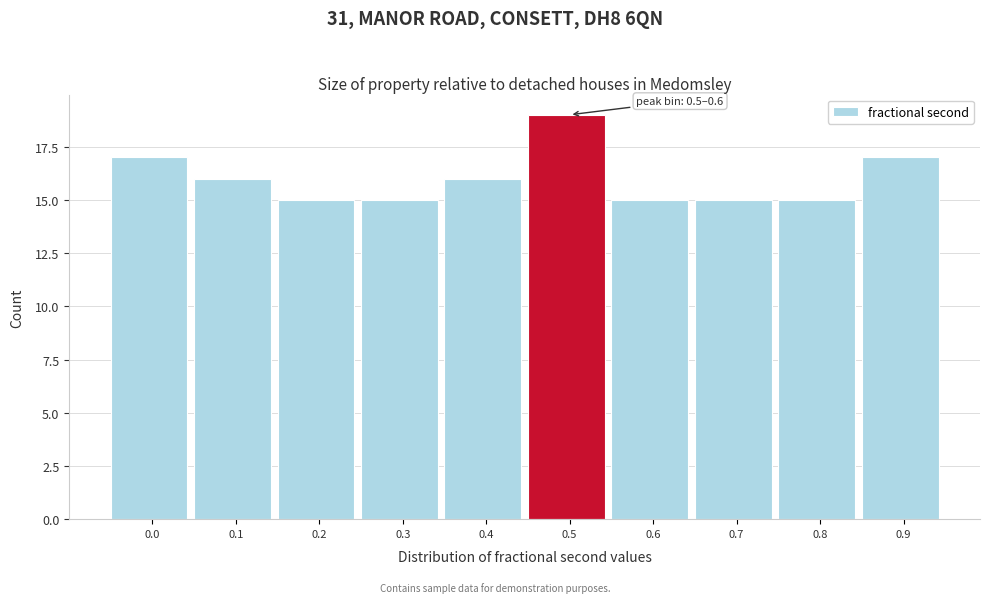

Reading left to right, what are all the values shown in this chart?

0.0=17	0.1=16	0.2=15	0.3=15	0.4=16	0.5=19	0.6=15	0.7=15	0.8=15	0.9=17